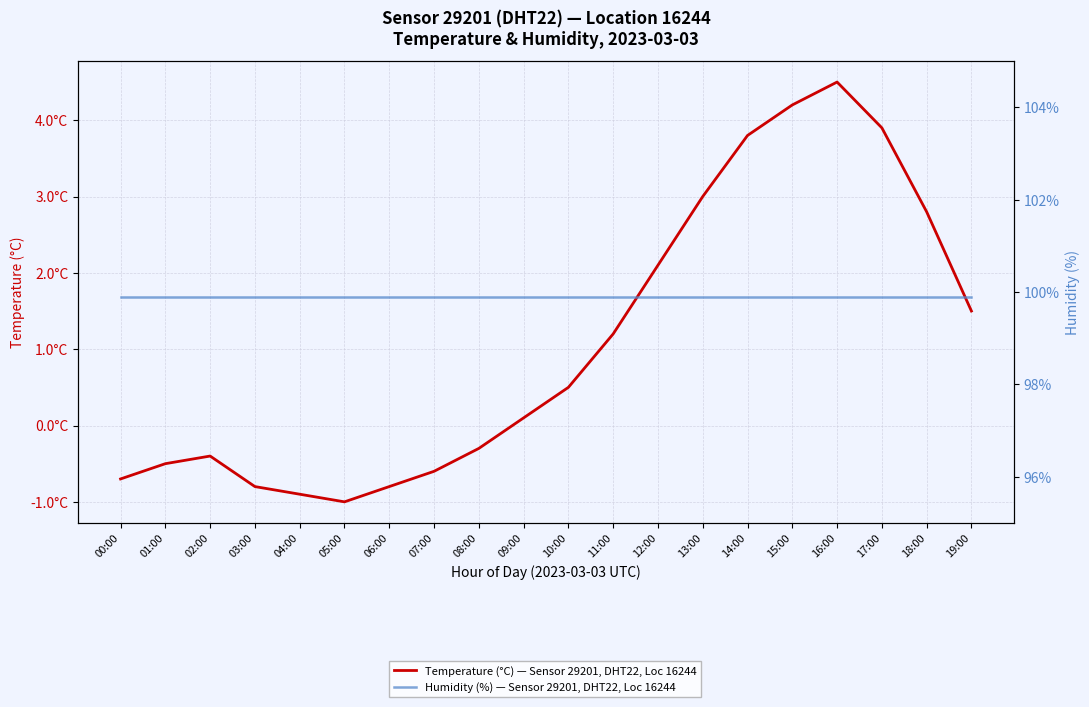

Rank the series at 02:00 from highest to lowest value.

Humidity (%) — Sensor 29201, DHT22, Loc 16244, Temperature (°C) — Sensor 29201, DHT22, Loc 16244